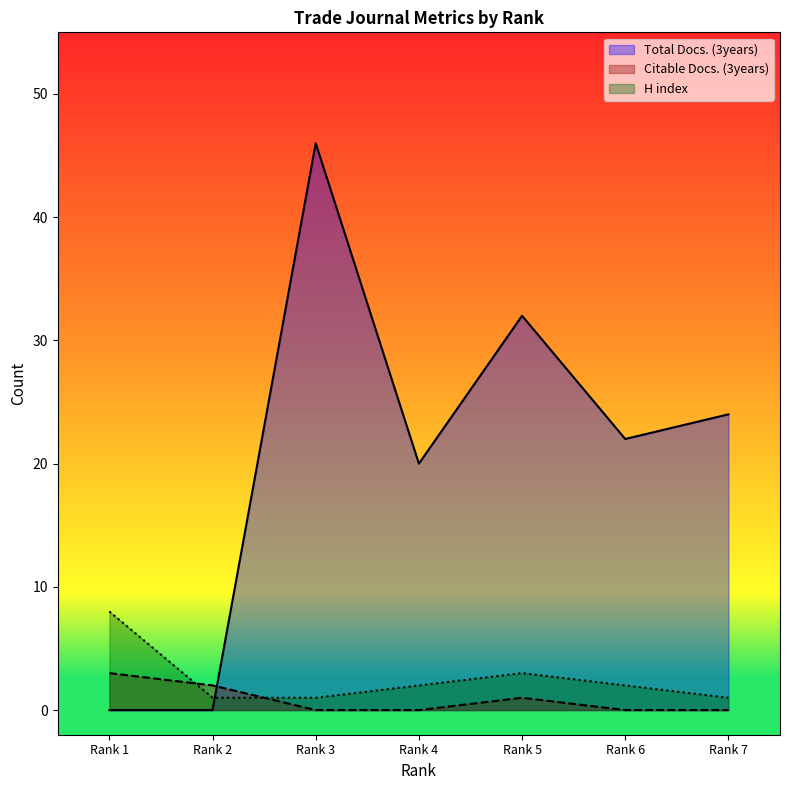

The value of Total Docs. (3years) at Rank 5 is 32. True or false?

True